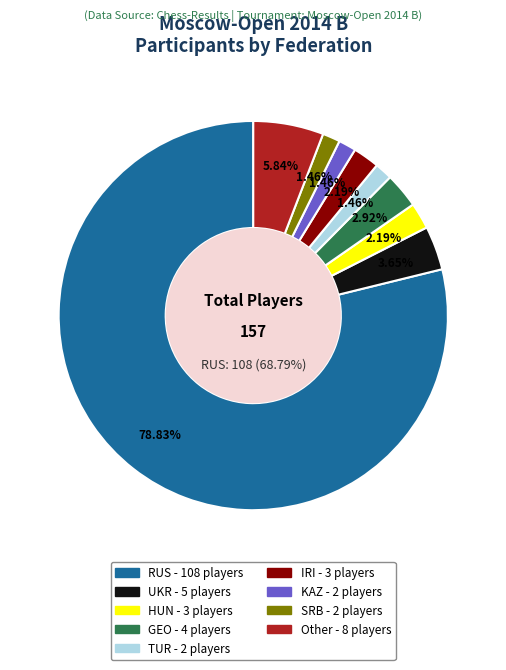

Which slice represents more than half of the pie?

RUS